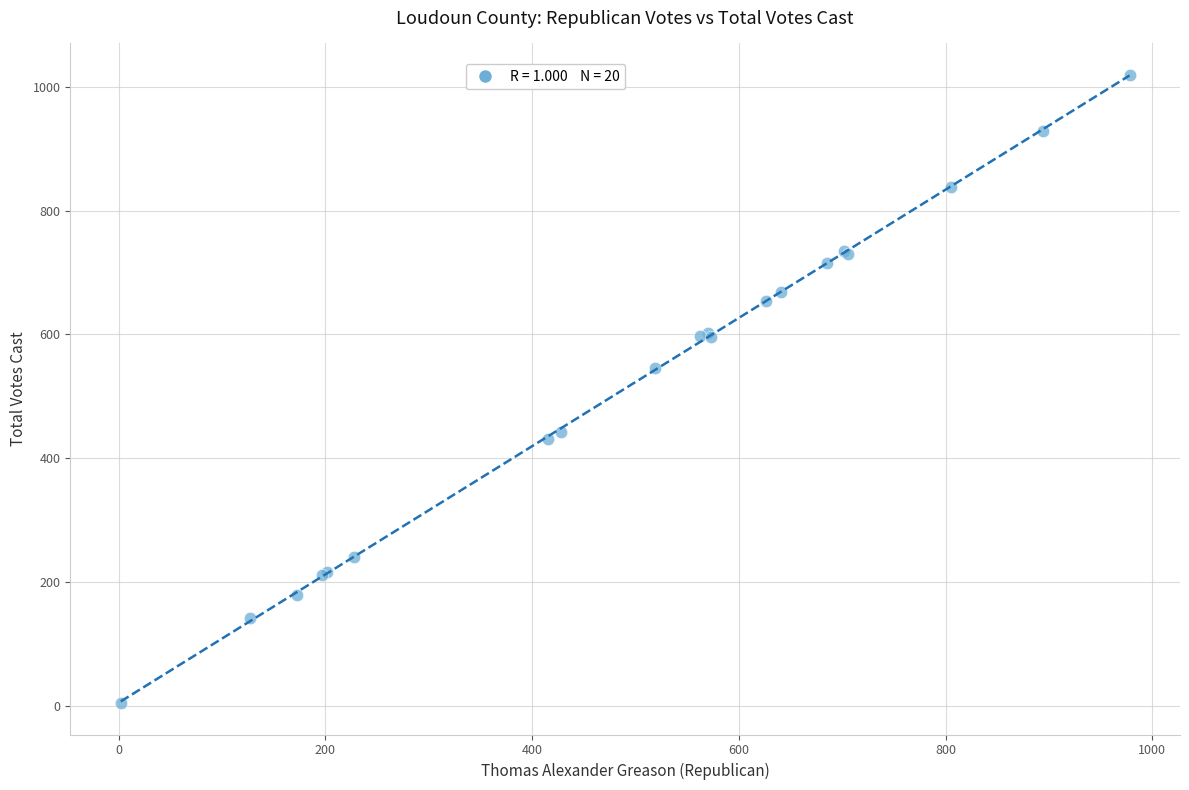

What Y value in the scatter plot is closest to 512?

546